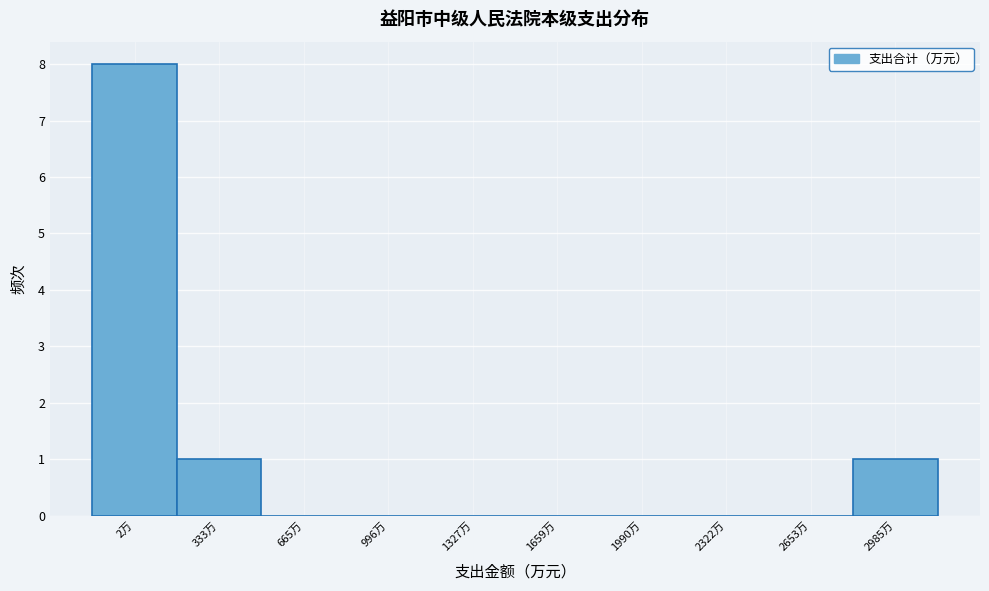

Reading left to right, extract all data points from this chart.

2万=8	333万=1	665万=0	996万=0	1327万=0	1659万=0	1990万=0	2322万=0	2653万=0	2985万=1